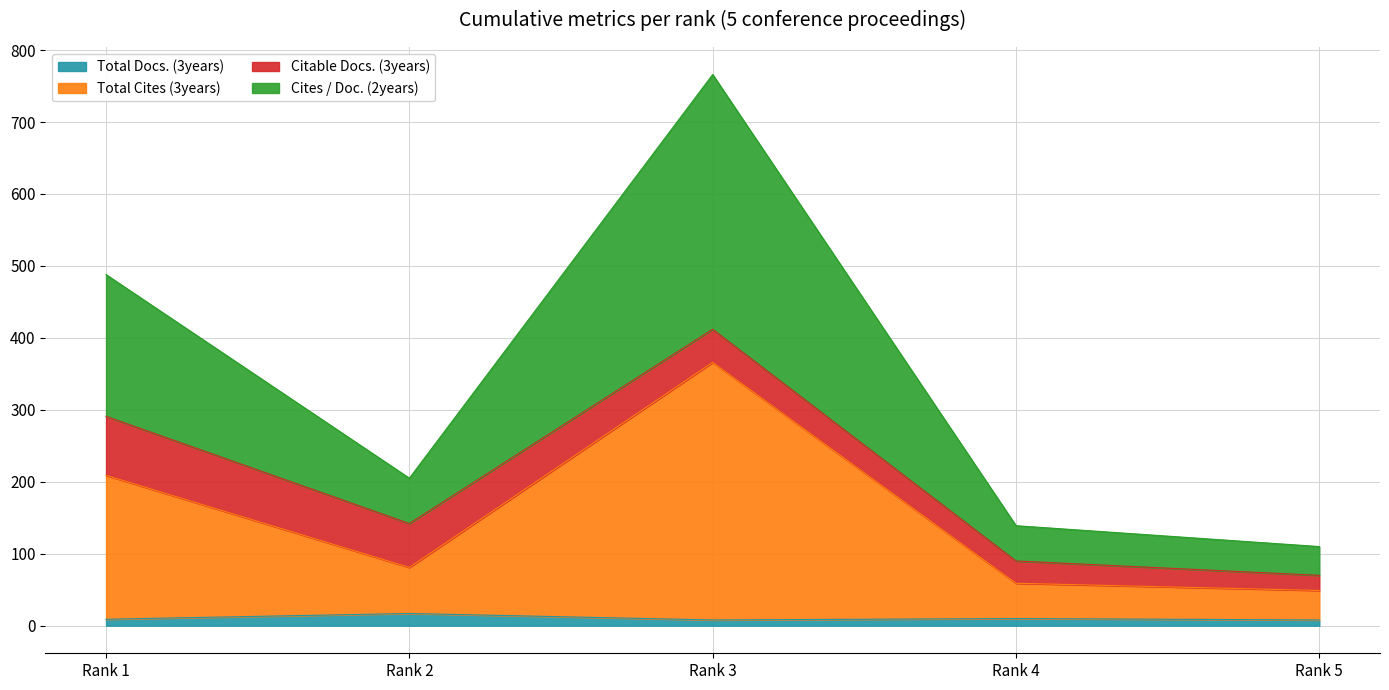

How many lines are shown in the chart?

4